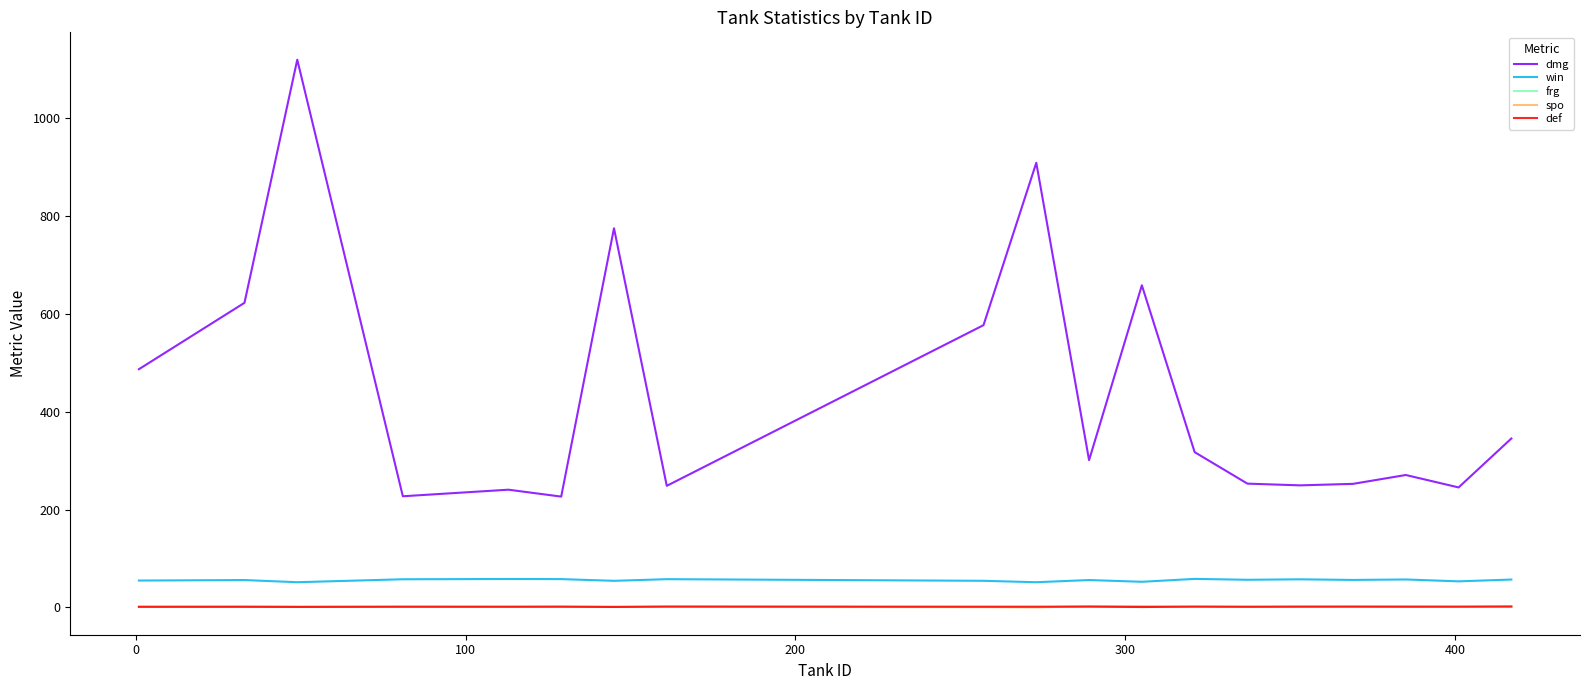

What is the maximum value shown in the chart?

1120.2